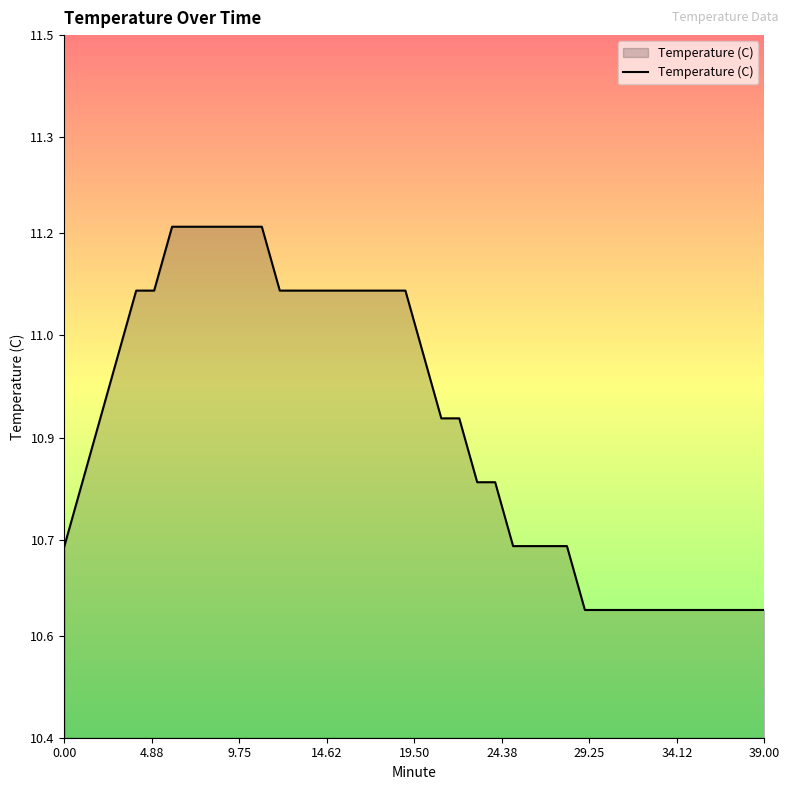

Count the values in the range 10 to 11.

24